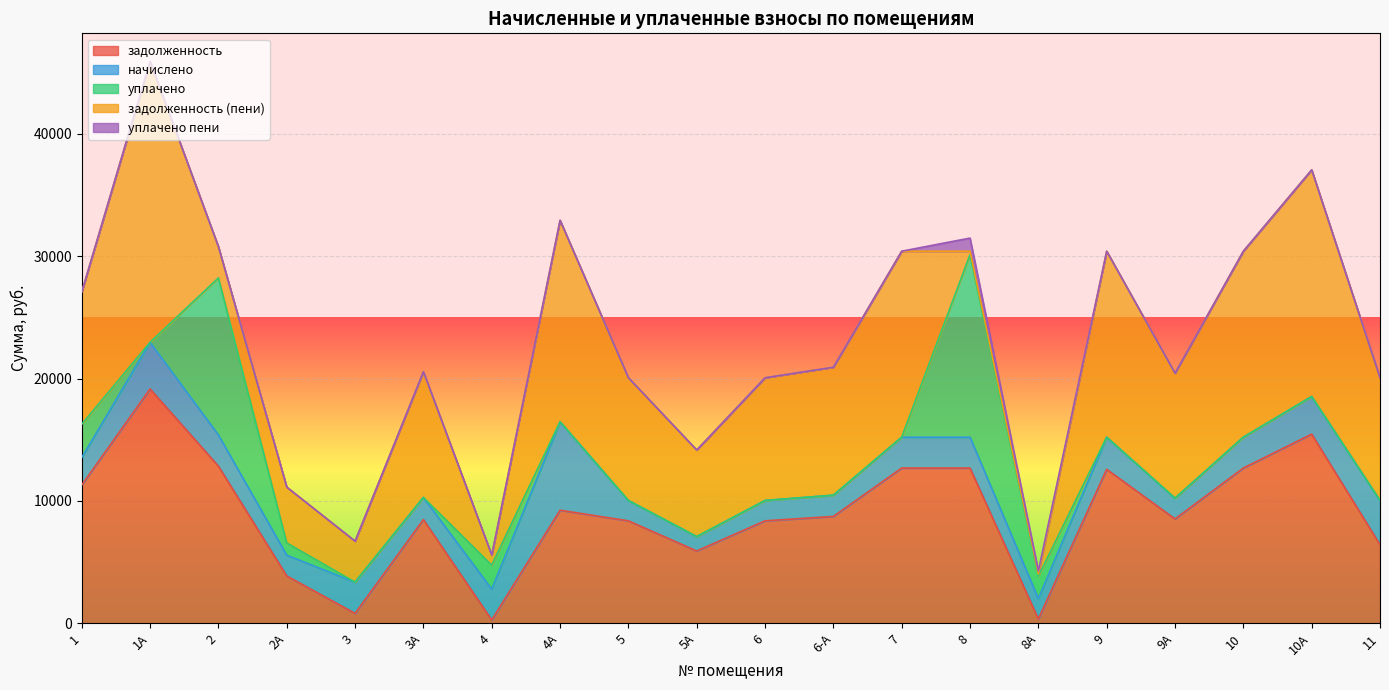

Which series ends up on top after the final intersection of задолженность and начислено?

задолженность